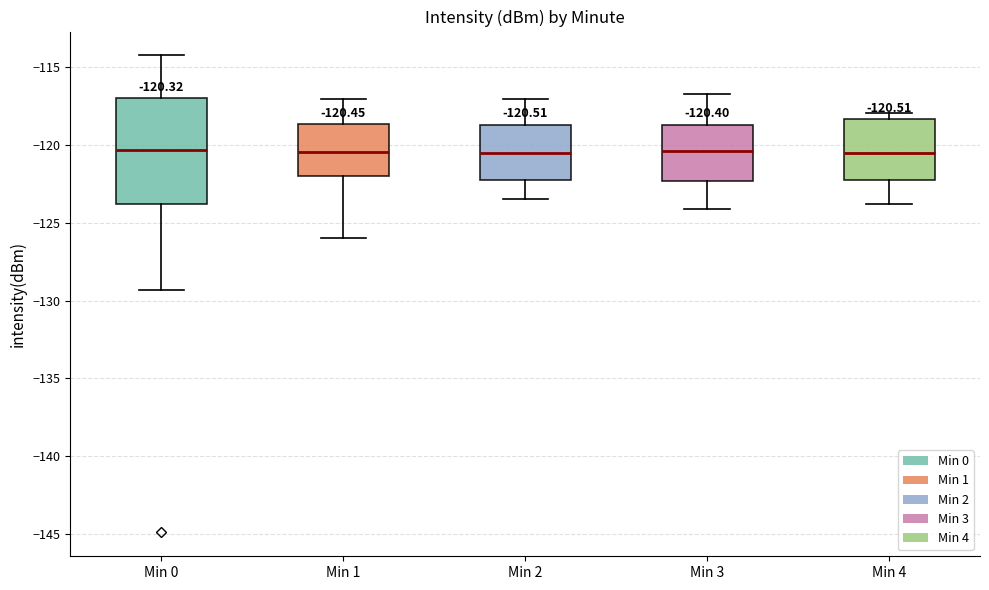

Which box is the tallest, from its lower edge to its upper edge?

Min 0